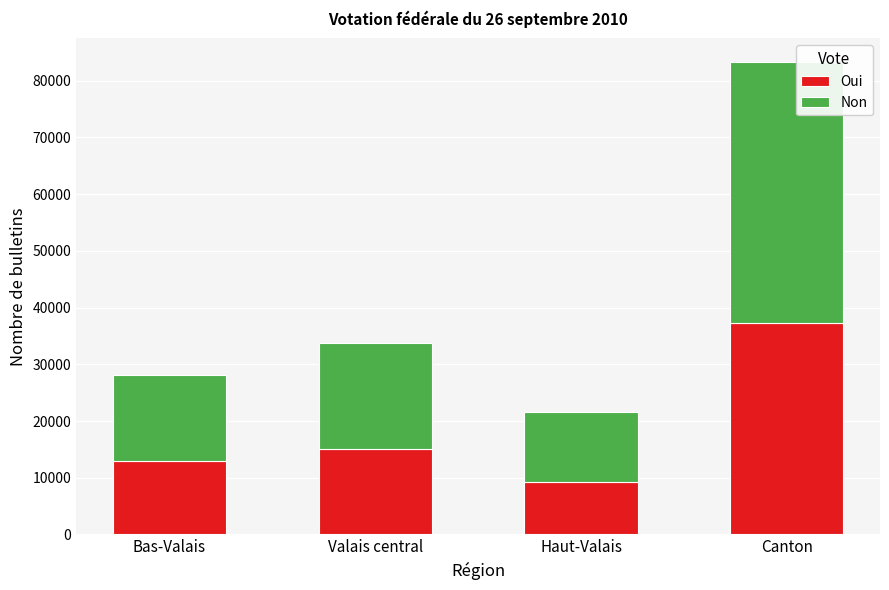

What is the average value of the Oui series?

18598